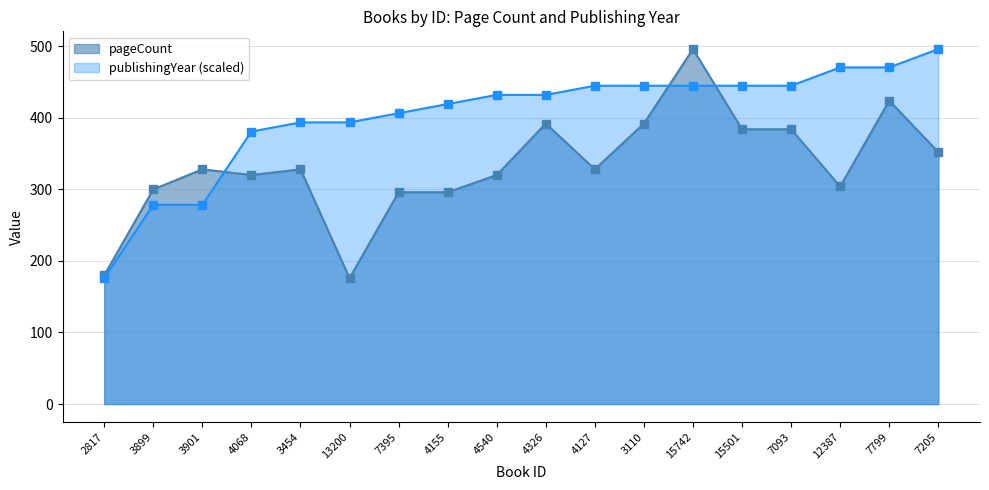

Which category has the highest value in the publishingYear series?

7205